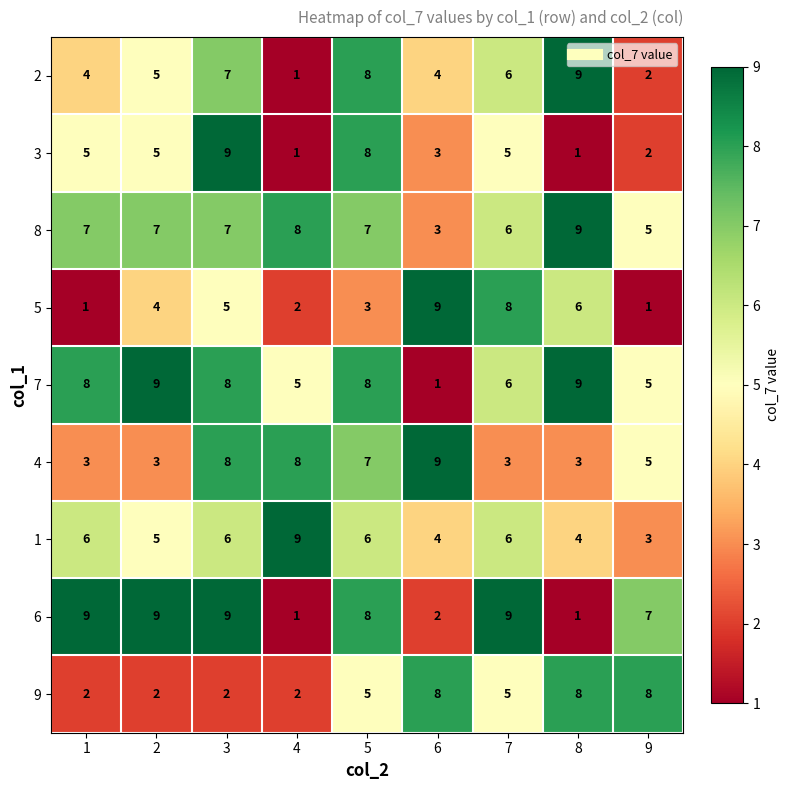

How many categories are shown in the chart?

9